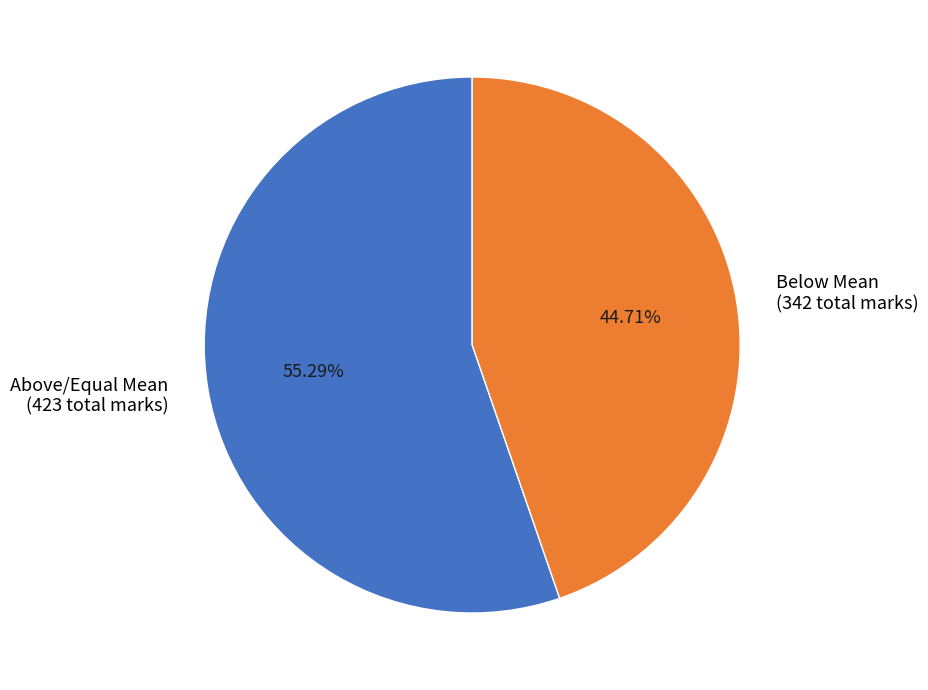

Which slice represents more than half of the pie?

Above/Equal Mean (423 total marks)